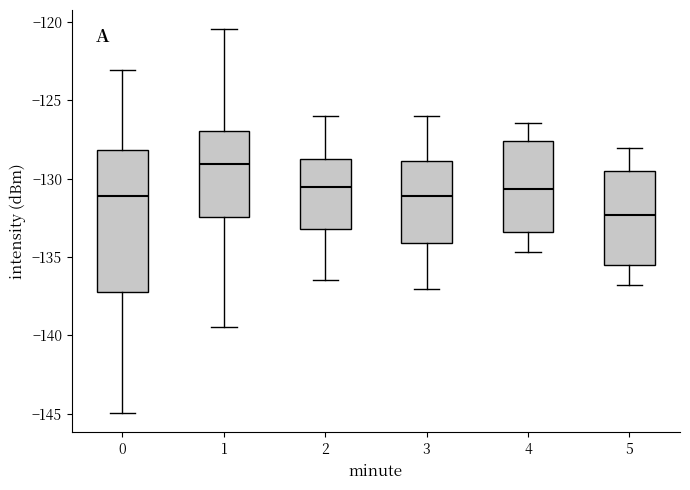

Which box is the tallest, from its lower edge to its upper edge?

0